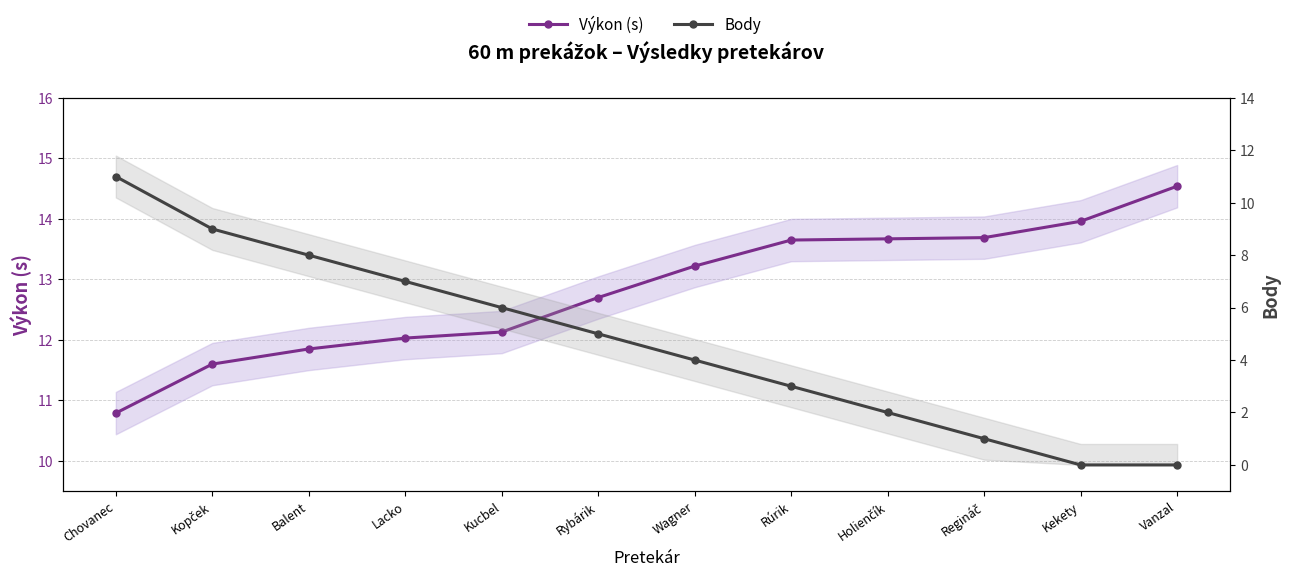

Rank the series by their average value, from lowest to highest.

Body, Výkon (s)